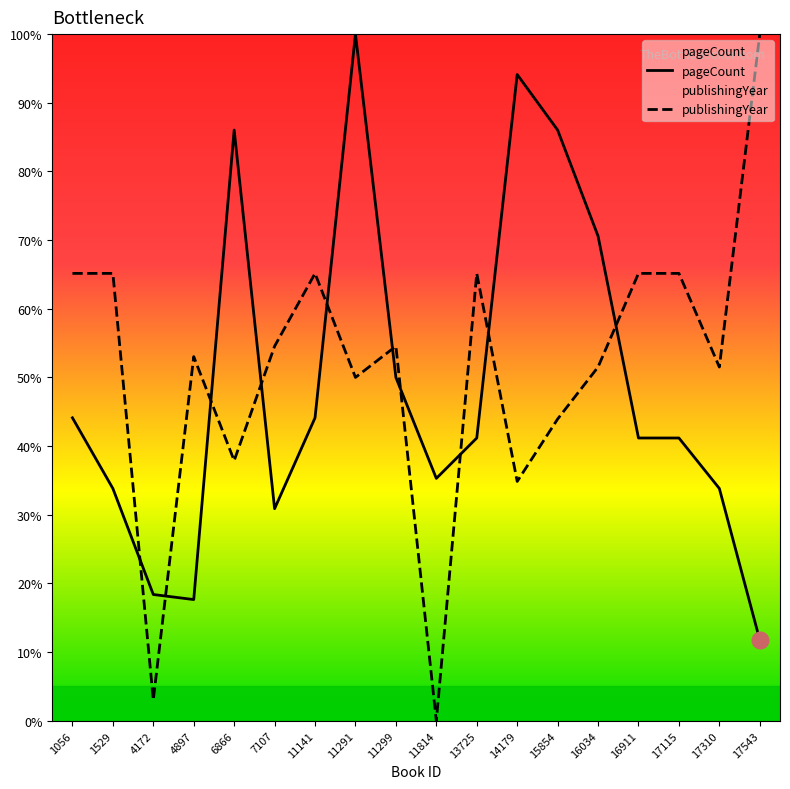

At 11141, list the series in order from largest to smallest.

publishingYear, pageCount